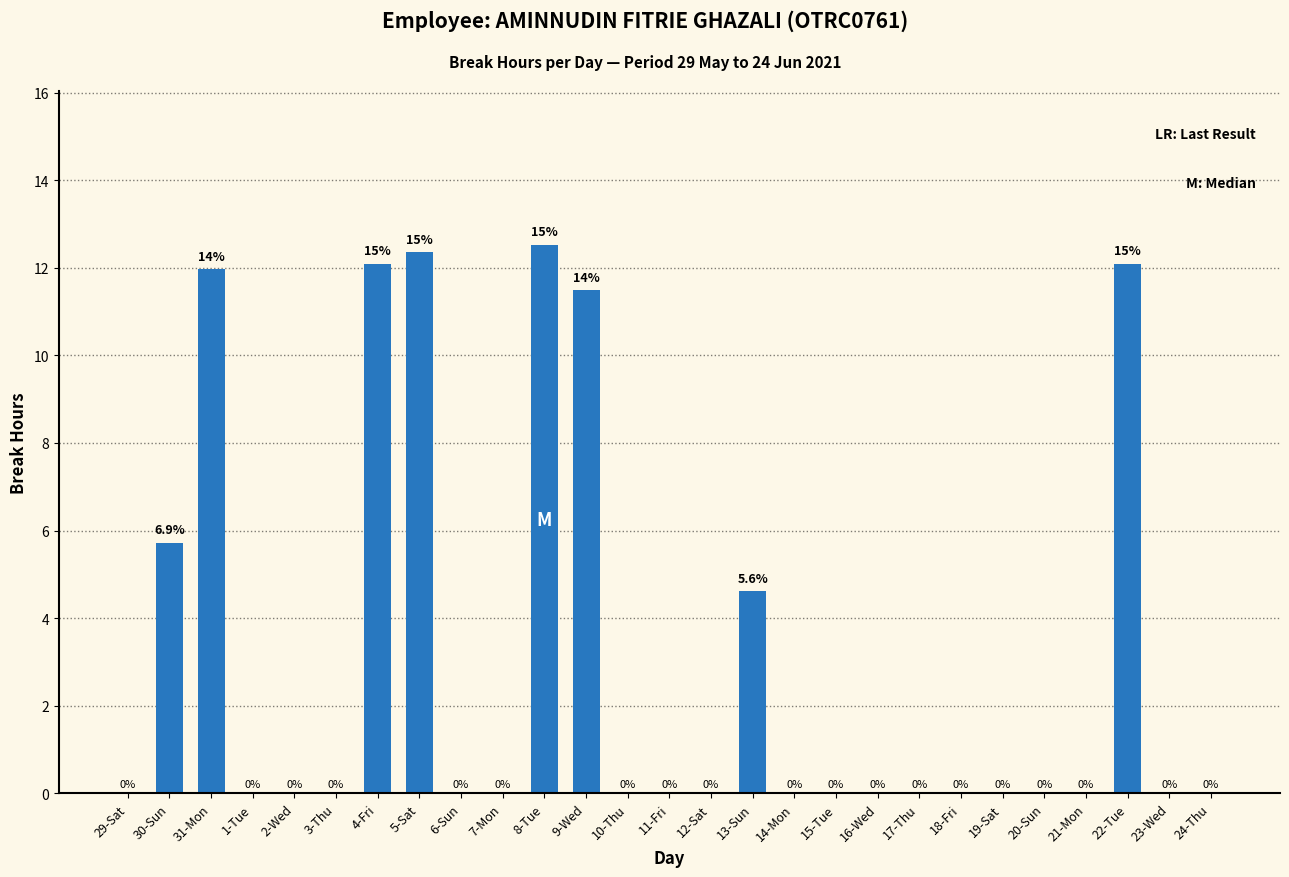

Which category has the highest value across all series?

8-Tue